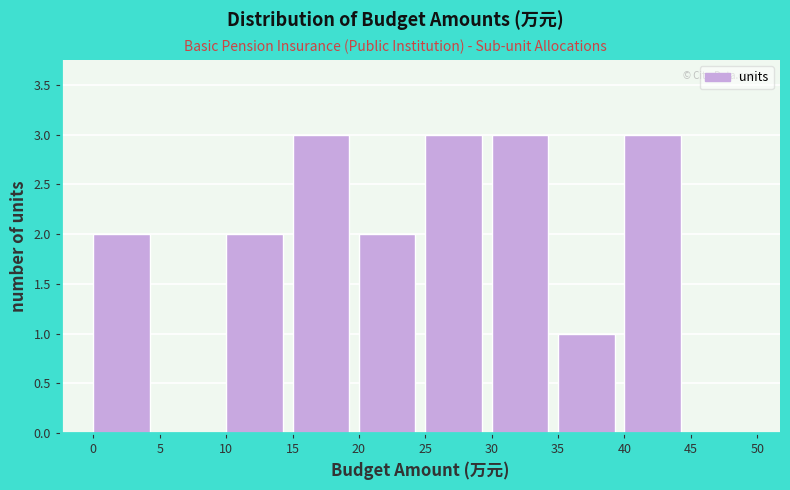

Reading left to right, transcribe this chart: for each bar, give the range it covers on the x-axis and its height. The values are not printed on the chart, so give them approximately, as read against the axis.

0 to 5: 2
5 to 10: 0
10 to 15: 2
15 to 20: 3
20 to 25: 2
25 to 30: 3
30 to 35: 3
35 to 40: 1
40 to 45: 3
45 to 50: 0